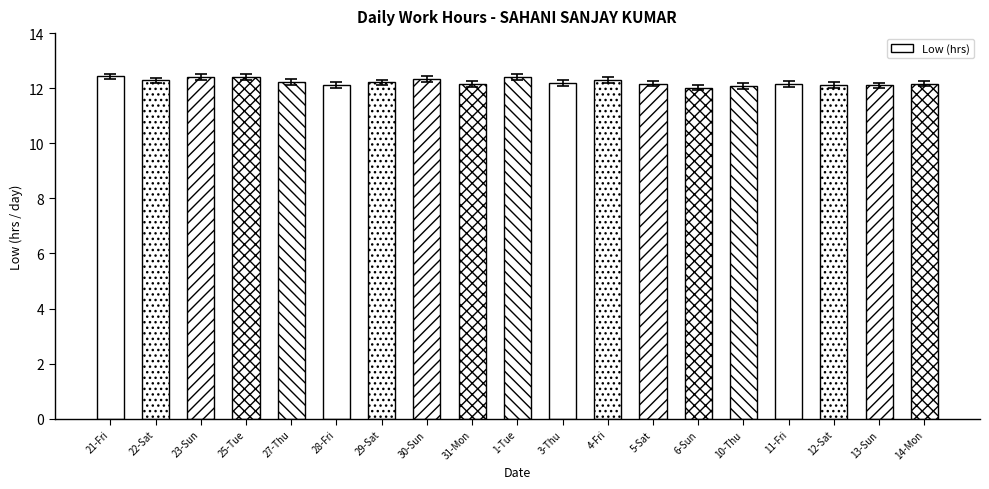

What is the average value?

12.2